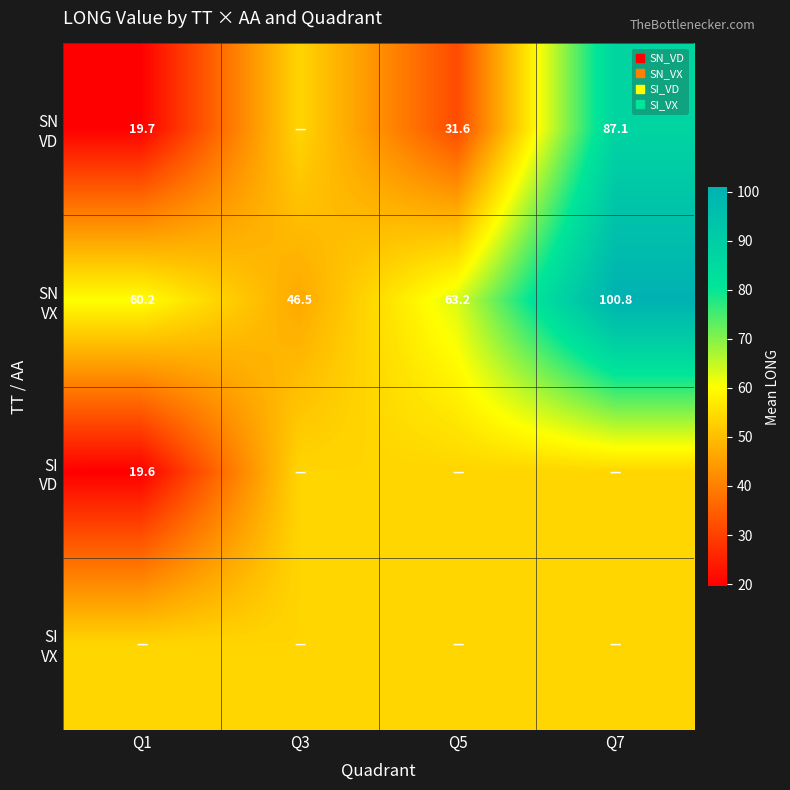

Which series has the largest total across all categories?

SN VX